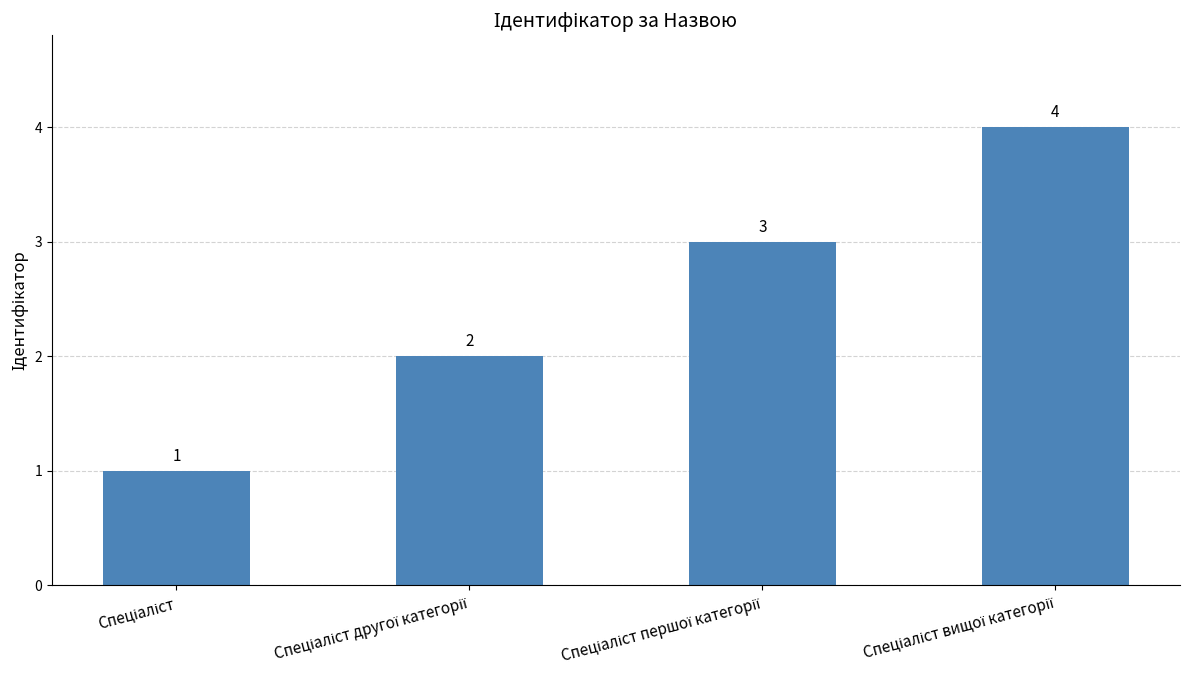

What is the minimum value shown in the chart?

1